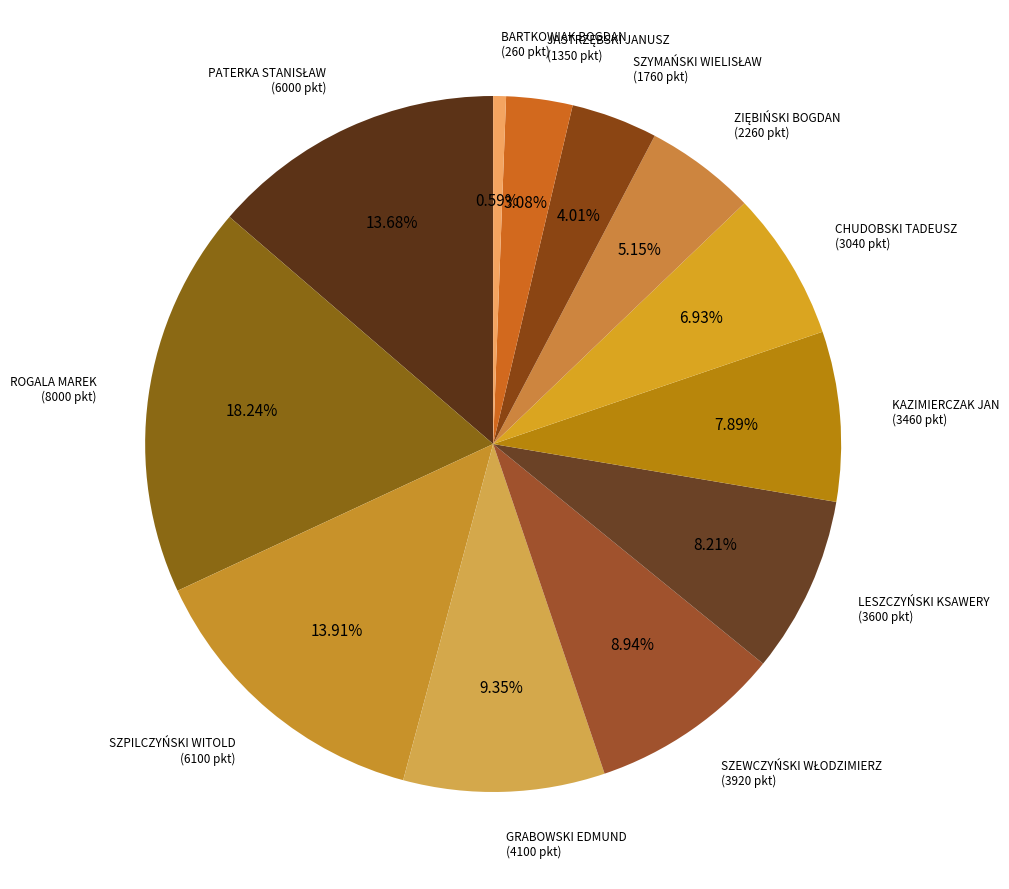

Count the number of slices in the pie.

12